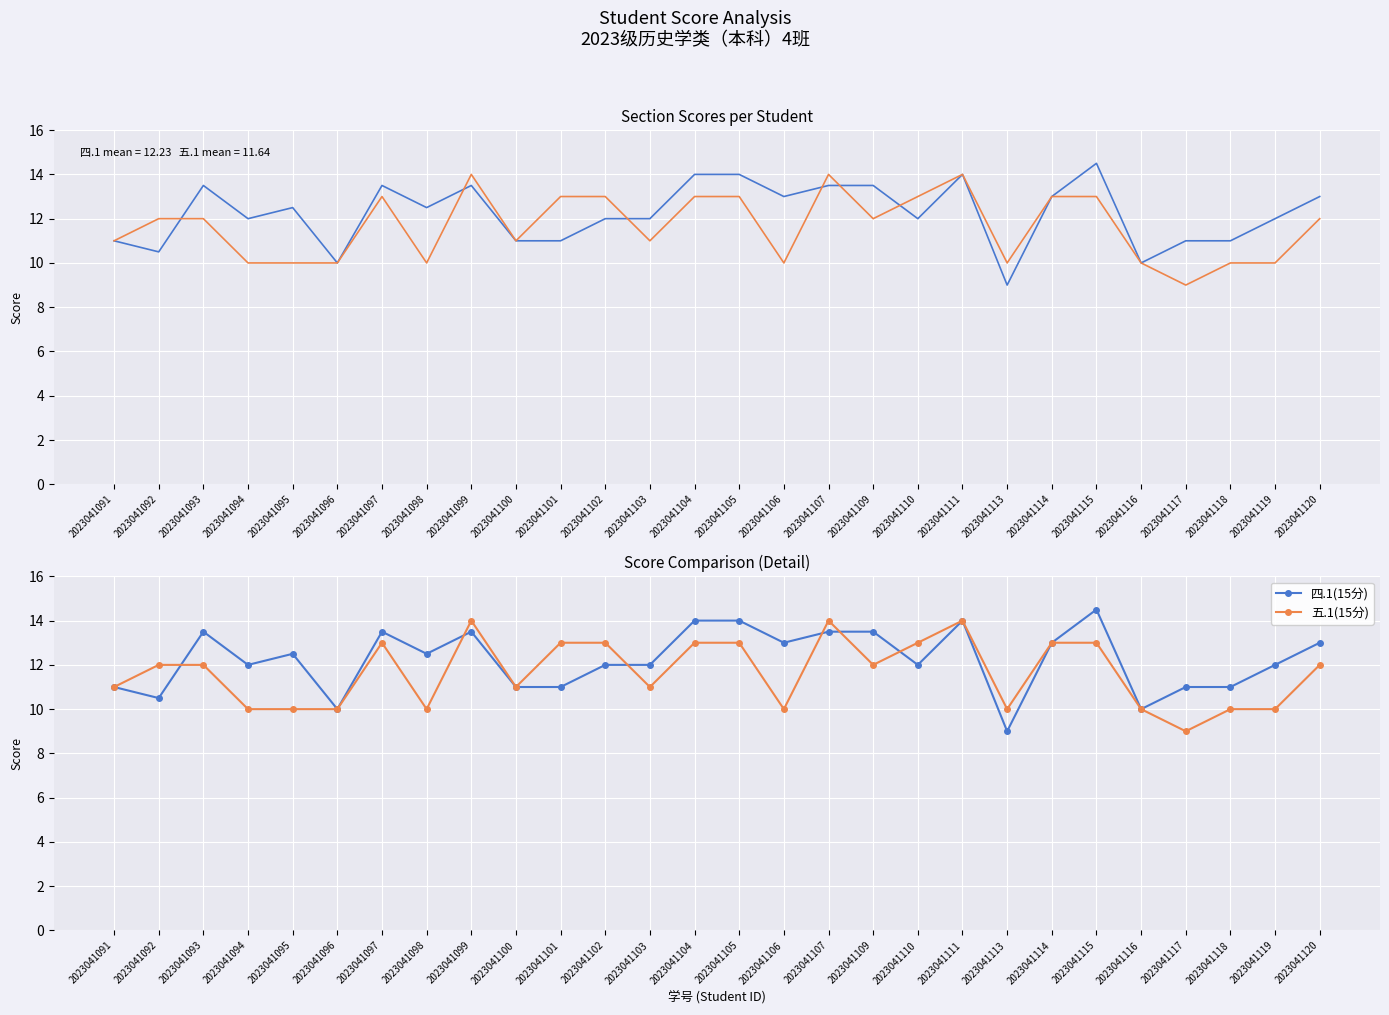

Which category has the lowest value in the 四.1(15分) series?

2023041113